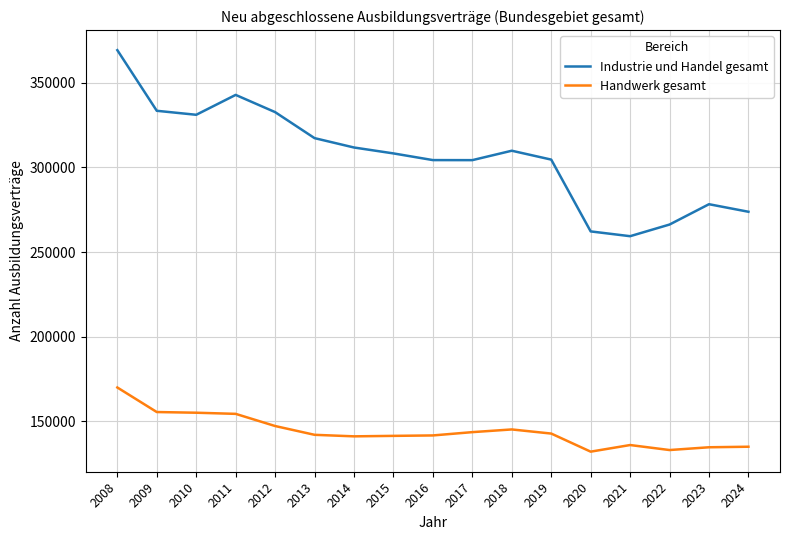

List the series in order of their overall mean, highest first.

Industrie und Handel gesamt, Handwerk gesamt